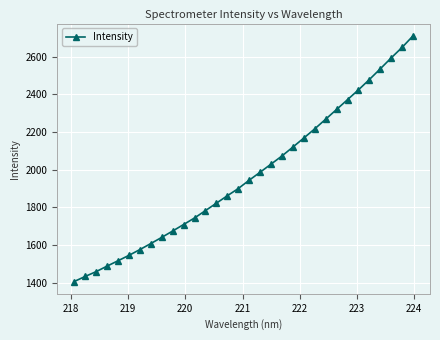

What is the average value?

1970.1